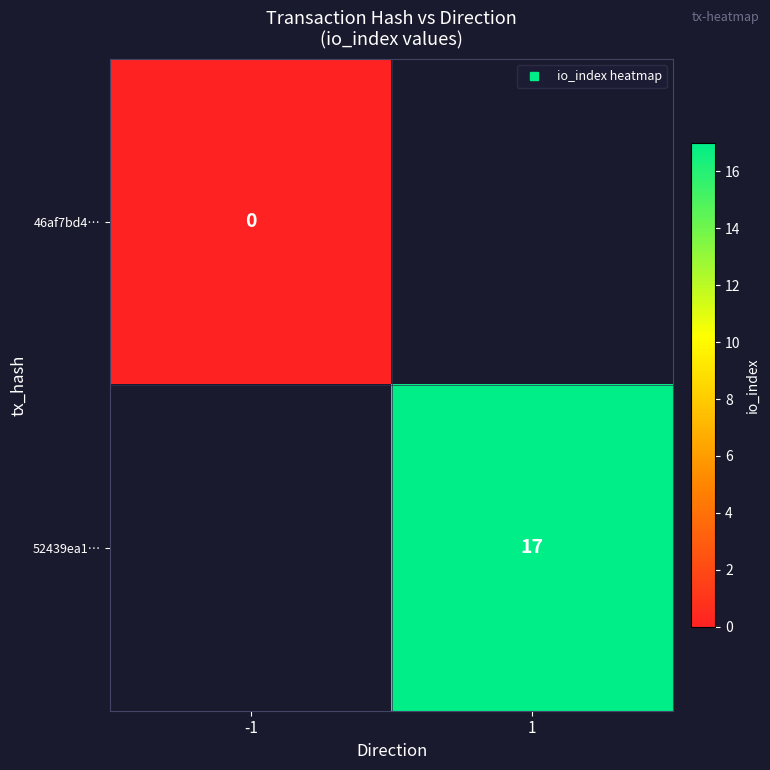

The 52439ea1… series shows 6.6 at 1. True or false?

False